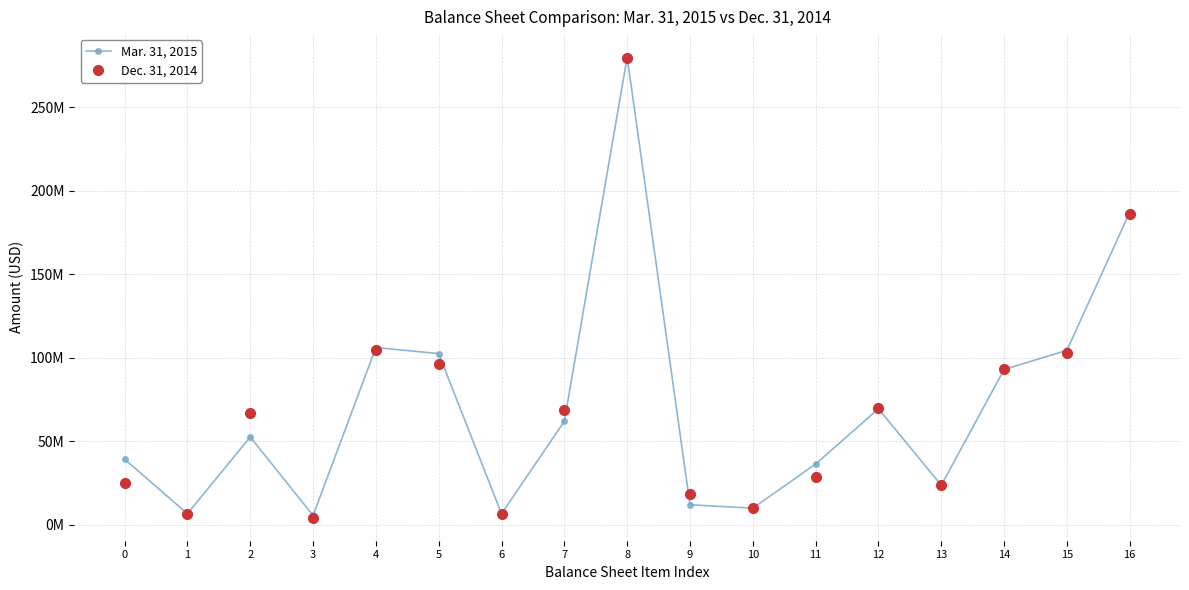

Is this an area chart (filled region under the line)?

No